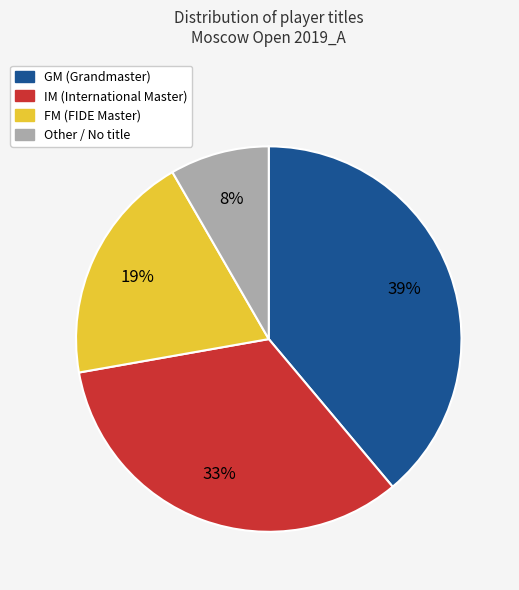

Does any single category account for the majority?

No